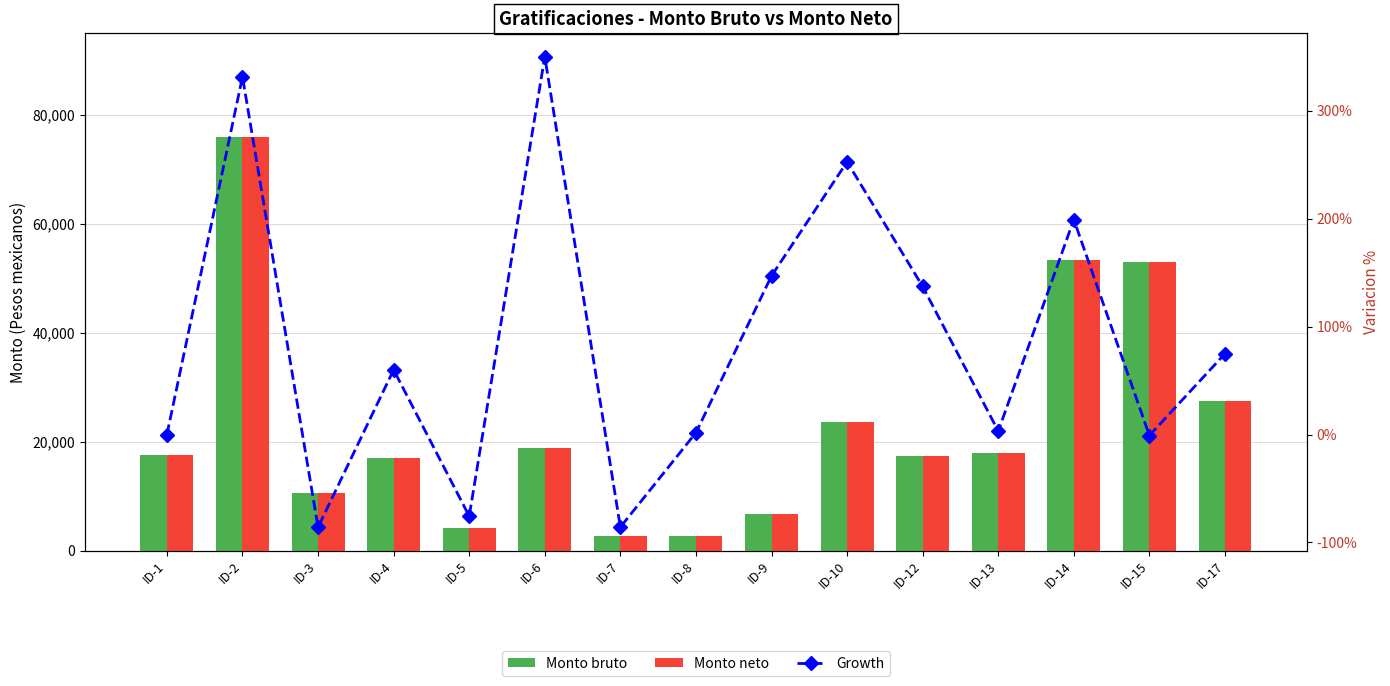

True or false: Growth has a value of -129.9 at ID-5.

False